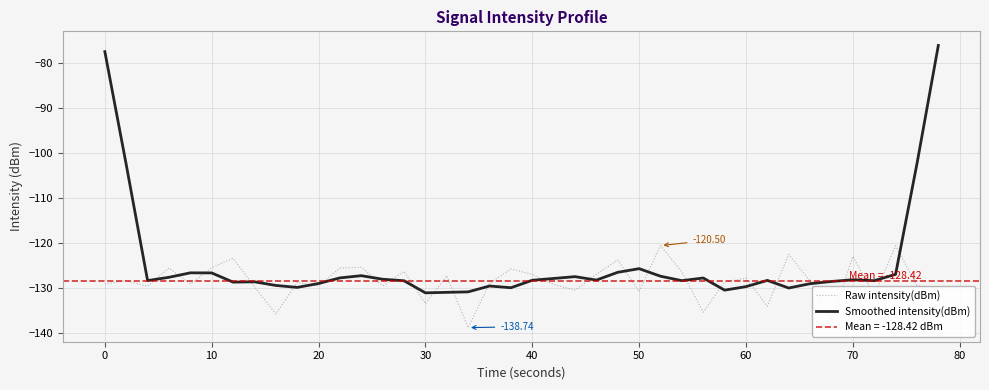

Is the value of Smoothed intensity(dBm) at 70 greater than the value of Raw intensity(dBm) at 50?

Yes